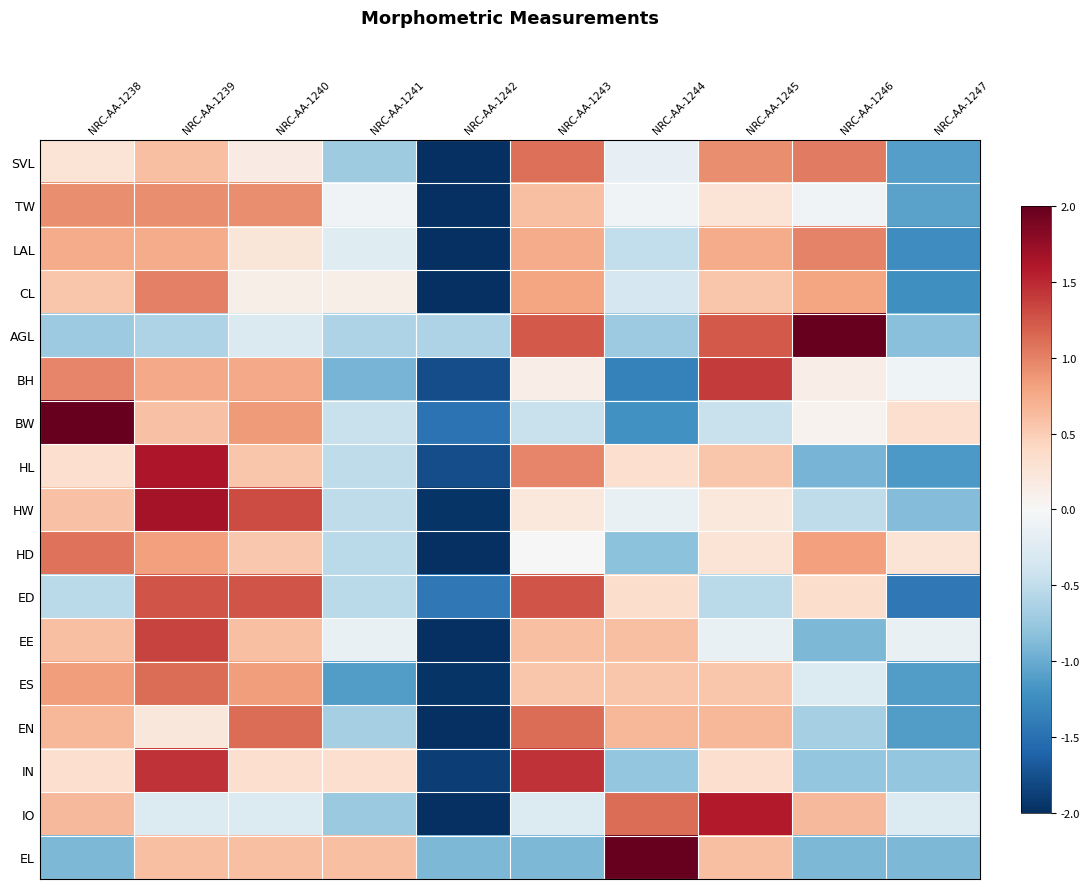

Reading right to left, list all the values displayed in this chart.

SVL: NRC-AA-1247=-1.1	NRC-AA-1246=1.0	NRC-AA-1245=0.9	NRC-AA-1244=-0.2	NRC-AA-1243=1.1	NRC-AA-1242=-2.1	NRC-AA-1241=-0.7	NRC-AA-1240=0.2	NRC-AA-1239=0.6	NRC-AA-1238=0.3
TW: NRC-AA-1247=-1.1	NRC-AA-1246=-0.1	NRC-AA-1245=0.3	NRC-AA-1244=-0.1	NRC-AA-1243=0.6	NRC-AA-1242=-2.4	NRC-AA-1241=-0.1	NRC-AA-1240=0.9	NRC-AA-1239=0.9	NRC-AA-1238=0.9
LAL: NRC-AA-1247=-1.2	NRC-AA-1246=1.0	NRC-AA-1245=0.7	NRC-AA-1244=-0.5	NRC-AA-1243=0.7	NRC-AA-1242=-2.2	NRC-AA-1241=-0.2	NRC-AA-1240=0.2	NRC-AA-1239=0.7	NRC-AA-1238=0.7
CL: NRC-AA-1247=-1.2	NRC-AA-1246=0.8	NRC-AA-1245=0.6	NRC-AA-1244=-0.3	NRC-AA-1243=0.8	NRC-AA-1242=-2.3	NRC-AA-1241=0.1	NRC-AA-1240=0.1	NRC-AA-1239=1.0	NRC-AA-1238=0.6
AGL: NRC-AA-1247=-0.8	NRC-AA-1246=2.0	NRC-AA-1245=1.2	NRC-AA-1244=-0.7	NRC-AA-1243=1.2	NRC-AA-1242=-0.6	NRC-AA-1241=-0.6	NRC-AA-1240=-0.3	NRC-AA-1239=-0.6	NRC-AA-1238=-0.7
BH: NRC-AA-1247=-0.1	NRC-AA-1246=0.1	NRC-AA-1245=1.4	NRC-AA-1244=-1.4	NRC-AA-1243=0.1	NRC-AA-1242=-1.8	NRC-AA-1241=-0.9	NRC-AA-1240=0.8	NRC-AA-1239=0.8	NRC-AA-1238=1.0
BW: NRC-AA-1247=0.3	NRC-AA-1246=0.1	NRC-AA-1245=-0.4	NRC-AA-1244=-1.2	NRC-AA-1243=-0.4	NRC-AA-1242=-1.5	NRC-AA-1241=-0.4	NRC-AA-1240=0.9	NRC-AA-1239=0.6	NRC-AA-1238=2.1
HL: NRC-AA-1247=-1.1	NRC-AA-1246=-0.9	NRC-AA-1245=0.6	NRC-AA-1244=0.3	NRC-AA-1243=1.0	NRC-AA-1242=-1.8	NRC-AA-1241=-0.5	NRC-AA-1240=0.6	NRC-AA-1239=1.6	NRC-AA-1238=0.3
HW: NRC-AA-1247=-0.9	NRC-AA-1246=-0.5	NRC-AA-1245=0.2	NRC-AA-1244=-0.1	NRC-AA-1243=0.2	NRC-AA-1242=-2.0	NRC-AA-1241=-0.5	NRC-AA-1240=1.3	NRC-AA-1239=1.7	NRC-AA-1238=0.6
HD: NRC-AA-1247=0.3	NRC-AA-1246=0.8	NRC-AA-1245=0.3	NRC-AA-1244=-0.8	NRC-AA-1243=0.0	NRC-AA-1242=-2.5	NRC-AA-1241=-0.5	NRC-AA-1240=0.5	NRC-AA-1239=0.8	NRC-AA-1238=1.1
ED: NRC-AA-1247=-1.4	NRC-AA-1246=0.4	NRC-AA-1245=-0.5	NRC-AA-1244=0.4	NRC-AA-1243=1.3	NRC-AA-1242=-1.4	NRC-AA-1241=-0.5	NRC-AA-1240=1.3	NRC-AA-1239=1.3	NRC-AA-1238=-0.5
EE: NRC-AA-1247=-0.2	NRC-AA-1246=-0.9	NRC-AA-1245=-0.2	NRC-AA-1244=0.6	NRC-AA-1243=0.6	NRC-AA-1242=-2.4	NRC-AA-1241=-0.2	NRC-AA-1240=0.6	NRC-AA-1239=1.4	NRC-AA-1238=0.6
ES: NRC-AA-1247=-1.1	NRC-AA-1246=-0.3	NRC-AA-1245=0.6	NRC-AA-1244=0.6	NRC-AA-1243=0.6	NRC-AA-1242=-2.0	NRC-AA-1241=-1.1	NRC-AA-1240=0.8	NRC-AA-1239=1.1	NRC-AA-1238=0.8
EN: NRC-AA-1247=-1.1	NRC-AA-1246=-0.7	NRC-AA-1245=0.7	NRC-AA-1244=0.7	NRC-AA-1243=1.1	NRC-AA-1242=-2.0	NRC-AA-1241=-0.7	NRC-AA-1240=1.1	NRC-AA-1239=0.2	NRC-AA-1238=0.7
IN: NRC-AA-1247=-0.8	NRC-AA-1246=-0.8	NRC-AA-1245=0.3	NRC-AA-1244=-0.8	NRC-AA-1243=1.4	NRC-AA-1242=-1.9	NRC-AA-1241=0.3	NRC-AA-1240=0.3	NRC-AA-1239=1.4	NRC-AA-1238=0.3
IO: NRC-AA-1247=-0.3	NRC-AA-1246=0.6	NRC-AA-1245=1.6	NRC-AA-1244=1.1	NRC-AA-1243=-0.3	NRC-AA-1242=-2.1	NRC-AA-1241=-0.7	NRC-AA-1240=-0.3	NRC-AA-1239=-0.3	NRC-AA-1238=0.6
EL: NRC-AA-1247=-0.9	NRC-AA-1246=-0.9	NRC-AA-1245=0.6	NRC-AA-1244=2.1	NRC-AA-1243=-0.9	NRC-AA-1242=-0.9	NRC-AA-1241=0.6	NRC-AA-1240=0.6	NRC-AA-1239=0.6	NRC-AA-1238=-0.9